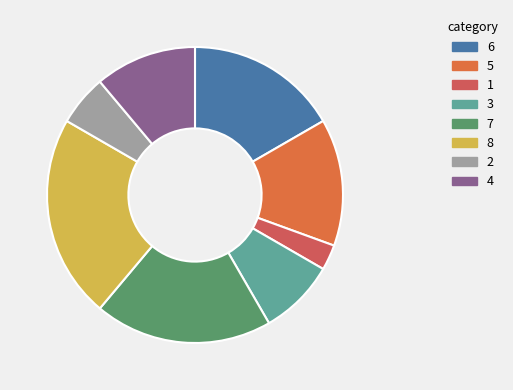

Count the number of slices in the pie.

8